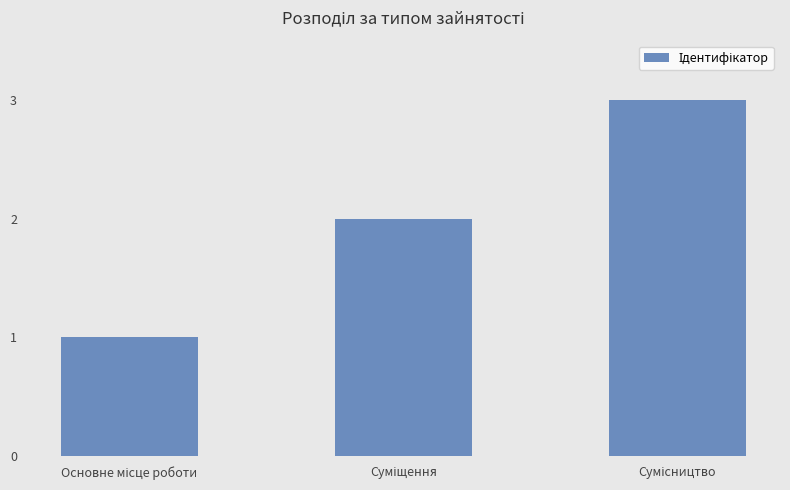

How many data points are less than 2?

1